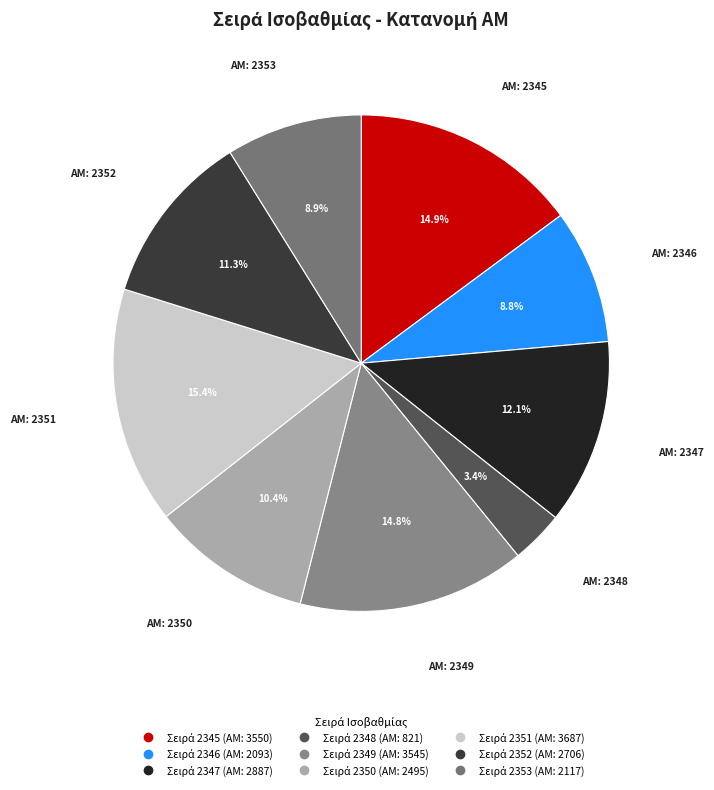

Which category has the biggest portion of the pie?

2351